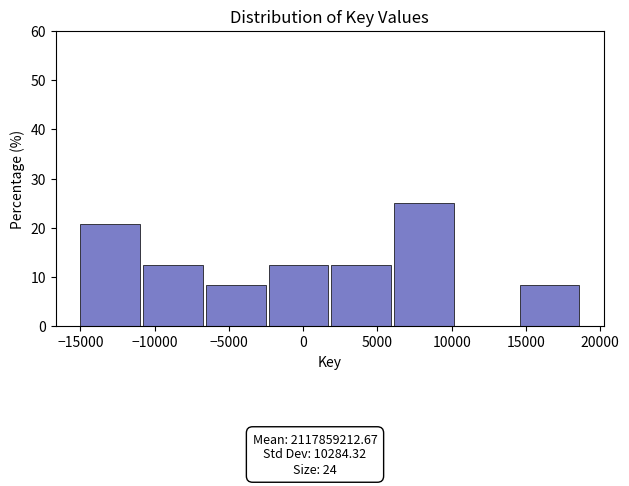

Reading left to right, list every bar in this chart as the range it spans on the x-axis followed by its height. Neither the bar edges nor the heights are printed on the chart, so give them approximately, as read against the axes.

-15000 to -11000: 21
-11000 to -6500: 13
-6500 to -2500: 8
-2500 to 2000: 13
2000 to 6000: 13
6000 to 10000: 25
10000 to 14500: 0
14500 to 18500: 8